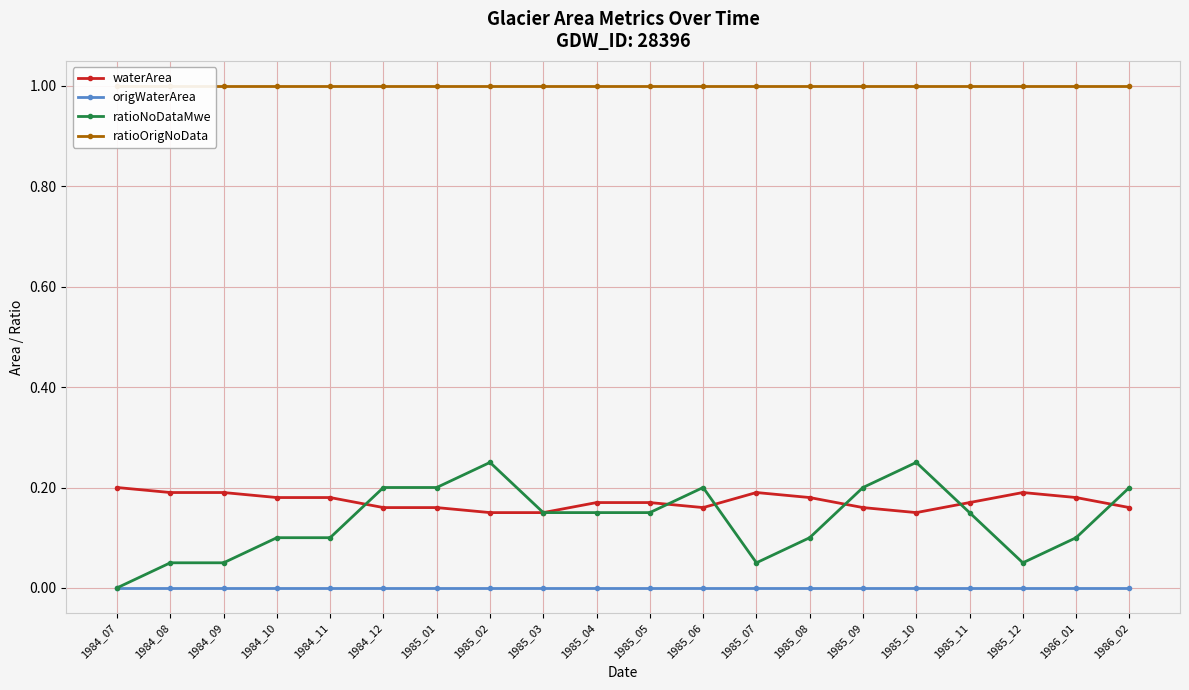

True or false: ratioOrigNoData and ratioNoDataMwe cross at least once.

False